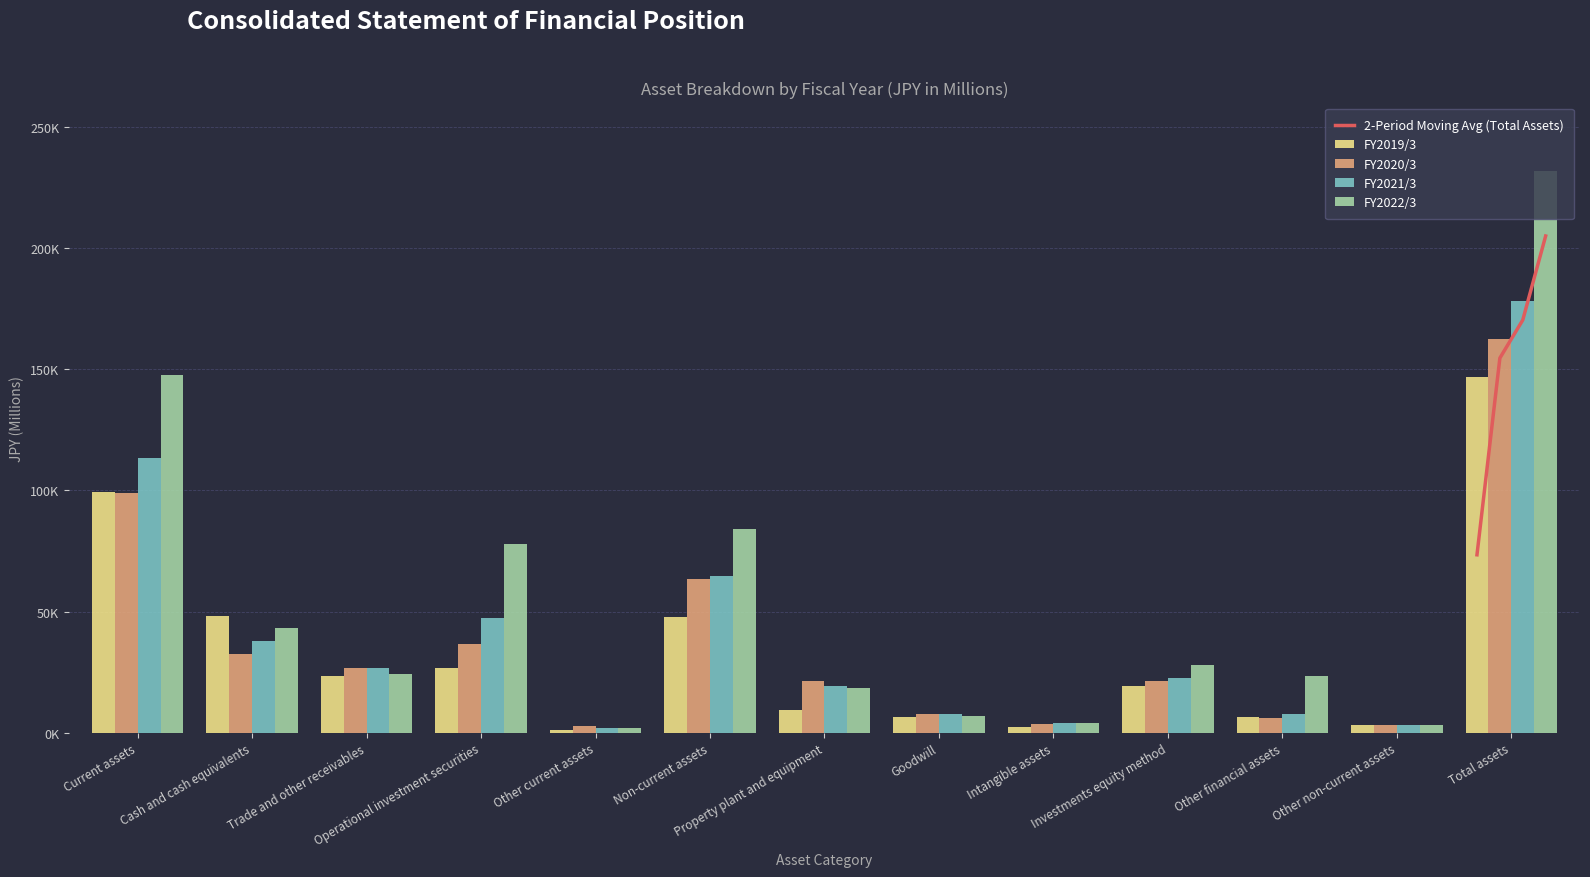

How many bars are there in total?

52